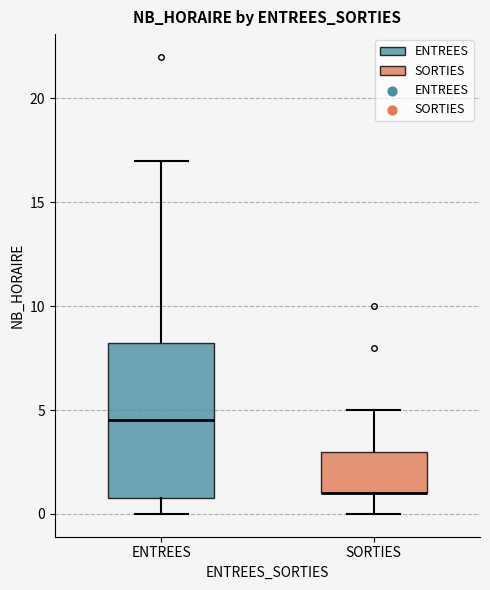

Where is the lower edge of the box for SORTIES on the y-axis? The values are not printed on the chart, so give them approximately, as read against the axis.

1.0